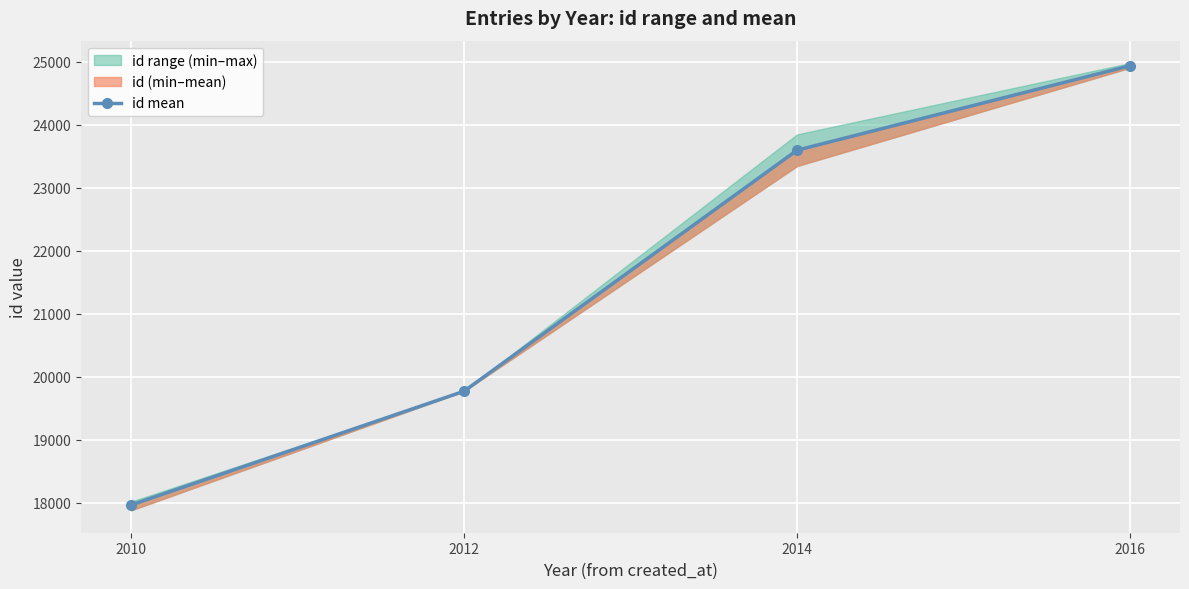

Reading left to right, transcribe all the data shown in this chart.

17963.7	19770.0	23596.0	24937.5